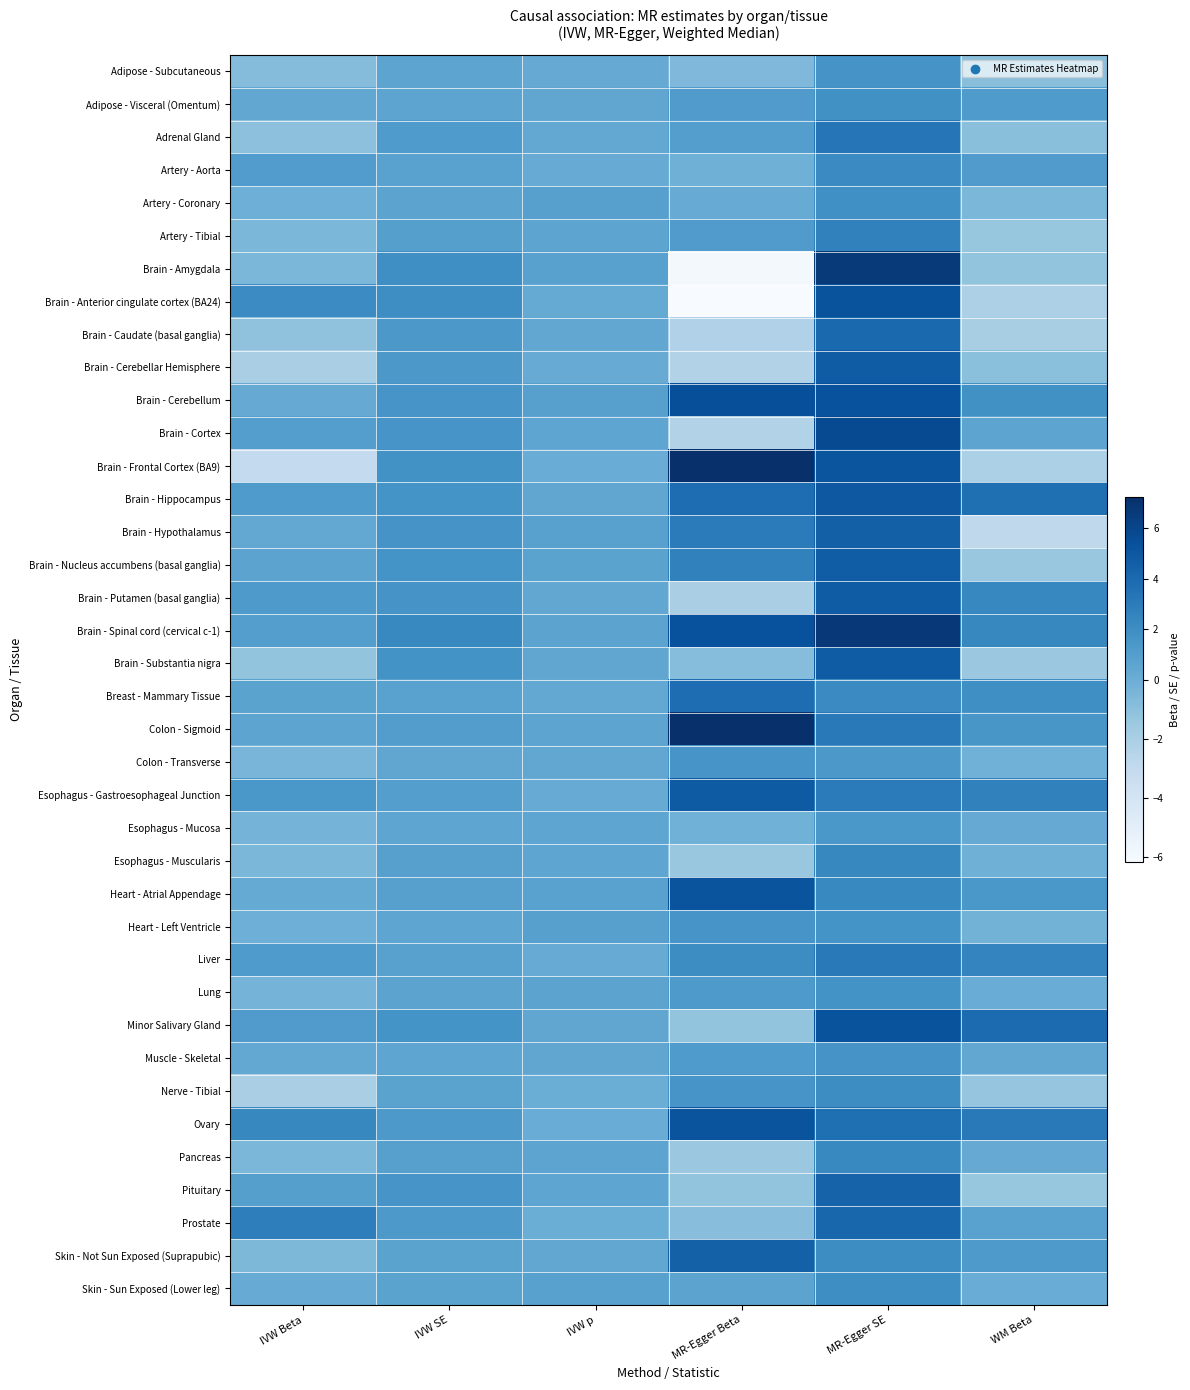

Reading left to right, list all the values displayed in this chart.

Adipose - Subcutaneous: IVW Beta=-0.8	IVW SE=0.6	IVW p=0.2	MR-Egger Beta=-0.6	MR-Egger SE=1.6	WM Beta=-1.0
Adipose - Visceral (Omentum): IVW Beta=0.4	IVW SE=0.6	IVW p=0.5	MR-Egger Beta=1.2	MR-Egger SE=1.8	WM Beta=1.2
Adrenal Gland: IVW Beta=-1.1	IVW SE=1.2	IVW p=0.4	MR-Egger Beta=1.0	MR-Egger SE=3.4	WM Beta=-0.9
Artery - Aorta: IVW Beta=1.1	IVW SE=0.7	IVW p=0.1	MR-Egger Beta=-0.1	MR-Egger SE=2.2	WM Beta=1.2
Artery - Coronary: IVW Beta=-0.1	IVW SE=0.7	IVW p=0.9	MR-Egger Beta=0.2	MR-Egger SE=1.9	WM Beta=-0.5
Artery - Tibial: IVW Beta=-0.5	IVW SE=0.9	IVW p=0.6	MR-Egger Beta=1.2	MR-Egger SE=2.7	WM Beta=-1.4
Brain - Amygdala: IVW Beta=-0.5	IVW SE=1.9	IVW p=0.8	MR-Egger Beta=-6.0	MR-Egger SE=6.7	WM Beta=-1.3
Brain - Anterior cingulate cortex (BA24): IVW Beta=2.1	IVW SE=2.0	IVW p=0.3	MR-Egger Beta=-6.2	MR-Egger SE=5.3	WM Beta=-2.1
Brain - Caudate (basal ganglia): IVW Beta=-1.1	IVW SE=1.4	IVW p=0.4	MR-Egger Beta=-2.3	MR-Egger SE=4.0	WM Beta=-1.9
Brain - Cerebellar Hemisphere: IVW Beta=-2.0	IVW SE=1.4	IVW p=0.1	MR-Egger Beta=-2.3	MR-Egger SE=4.8	WM Beta=-1.0
Brain - Cerebellum: IVW Beta=0.2	IVW SE=1.5	IVW p=0.9	MR-Egger Beta=5.5	MR-Egger SE=5.4	WM Beta=1.8
Brain - Cortex: IVW Beta=1.0	IVW SE=1.5	IVW p=0.5	MR-Egger Beta=-2.3	MR-Egger SE=5.7	WM Beta=0.6
Brain - Frontal Cortex (BA9): IVW Beta=-3.0	IVW SE=1.8	IVW p=0.1	MR-Egger Beta=7.2	MR-Egger SE=5.1	WM Beta=-2.1
Brain - Hippocampus: IVW Beta=1.2	IVW SE=1.7	IVW p=0.5	MR-Egger Beta=3.8	MR-Egger SE=5.0	WM Beta=3.7
Brain - Hypothalamus: IVW Beta=0.4	IVW SE=1.6	IVW p=0.8	MR-Egger Beta=3.0	MR-Egger SE=4.5	WM Beta=-2.8
Brain - Nucleus accumbens (basal ganglia): IVW Beta=0.7	IVW SE=1.7	IVW p=0.7	MR-Egger Beta=2.7	MR-Egger SE=4.7	WM Beta=-1.4
Brain - Putamen (basal ganglia): IVW Beta=1.3	IVW SE=1.6	IVW p=0.4	MR-Egger Beta=-2.0	MR-Egger SE=4.8	WM Beta=2.4
Brain - Spinal cord (cervical c-1): IVW Beta=1.0	IVW SE=2.3	IVW p=0.7	MR-Egger Beta=5.4	MR-Egger SE=6.7	WM Beta=2.3
Brain - Substantia nigra: IVW Beta=-1.2	IVW SE=1.7	IVW p=0.5	MR-Egger Beta=-0.9	MR-Egger SE=4.7	WM Beta=-1.5
Breast - Mammary Tissue: IVW Beta=0.7	IVW SE=0.8	IVW p=0.4	MR-Egger Beta=3.8	MR-Egger SE=2.2	WM Beta=1.9
Colon - Sigmoid: IVW Beta=0.6	IVW SE=1.0	IVW p=0.6	MR-Egger Beta=7.2	MR-Egger SE=3.1	WM Beta=1.5
Colon - Transverse: IVW Beta=-0.4	IVW SE=0.5	IVW p=0.4	MR-Egger Beta=1.6	MR-Egger SE=1.4	WM Beta=-0.2
Esophagus - Gastroesophageal Junction: IVW Beta=1.4	IVW SE=1.0	IVW p=0.2	MR-Egger Beta=4.8	MR-Egger SE=3.0	WM Beta=2.7
Esophagus - Mucosa: IVW Beta=-0.3	IVW SE=0.5	IVW p=0.5	MR-Egger Beta=-0.2	MR-Egger SE=1.4	WM Beta=0.2
Esophagus - Muscularis: IVW Beta=-0.5	IVW SE=0.9	IVW p=0.6	MR-Egger Beta=-1.4	MR-Egger SE=2.3	WM Beta=-0.1
Heart - Atrial Appendage: IVW Beta=0.2	IVW SE=0.9	IVW p=0.8	MR-Egger Beta=5.2	MR-Egger SE=2.3	WM Beta=1.5
Heart - Left Ventricle: IVW Beta=-0.1	IVW SE=0.6	IVW p=0.9	MR-Egger Beta=1.6	MR-Egger SE=1.7	WM Beta=-0.3
Liver: IVW Beta=1.2	IVW SE=0.8	IVW p=0.1	MR-Egger Beta=2.0	MR-Egger SE=3.1	WM Beta=2.5
Lung: IVW Beta=-0.3	IVW SE=0.7	IVW p=0.7	MR-Egger Beta=1.3	MR-Egger SE=1.7	WM Beta=0.1
Minor Salivary Gland: IVW Beta=1.1	IVW SE=1.7	IVW p=0.5	MR-Egger Beta=-1.2	MR-Egger SE=5.3	WM Beta=3.9
Muscle - Skeletal: IVW Beta=0.4	IVW SE=0.5	IVW p=0.5	MR-Egger Beta=1.2	MR-Egger SE=1.6	WM Beta=0.4
Nerve - Tibial: IVW Beta=-2.0	IVW SE=0.7	IVW p=0.0	MR-Egger Beta=1.5	MR-Egger SE=2.0	WM Beta=-1.3
Ovary: IVW Beta=2.3	IVW SE=1.3	IVW p=0.1	MR-Egger Beta=5.2	MR-Egger SE=3.7	WM Beta=3.1
Pancreas: IVW Beta=-0.5	IVW SE=0.9	IVW p=0.6	MR-Egger Beta=-1.5	MR-Egger SE=2.3	WM Beta=0.2
Pituitary: IVW Beta=0.9	IVW SE=1.5	IVW p=0.5	MR-Egger Beta=-1.2	MR-Egger SE=4.4	WM Beta=-1.4
Prostate: IVW Beta=2.9	IVW SE=1.3	IVW p=0.0	MR-Egger Beta=-0.9	MR-Egger SE=4.2	WM Beta=0.8
Skin - Not Sun Exposed (Suprapubic): IVW Beta=-0.6	IVW SE=0.7	IVW p=0.4	MR-Egger Beta=4.5	MR-Egger SE=2.0	WM Beta=1.3
Skin - Sun Exposed (Lower leg): IVW Beta=0.1	IVW SE=0.7	IVW p=0.8	MR-Egger Beta=0.7	MR-Egger SE=2.0	WM Beta=0.1